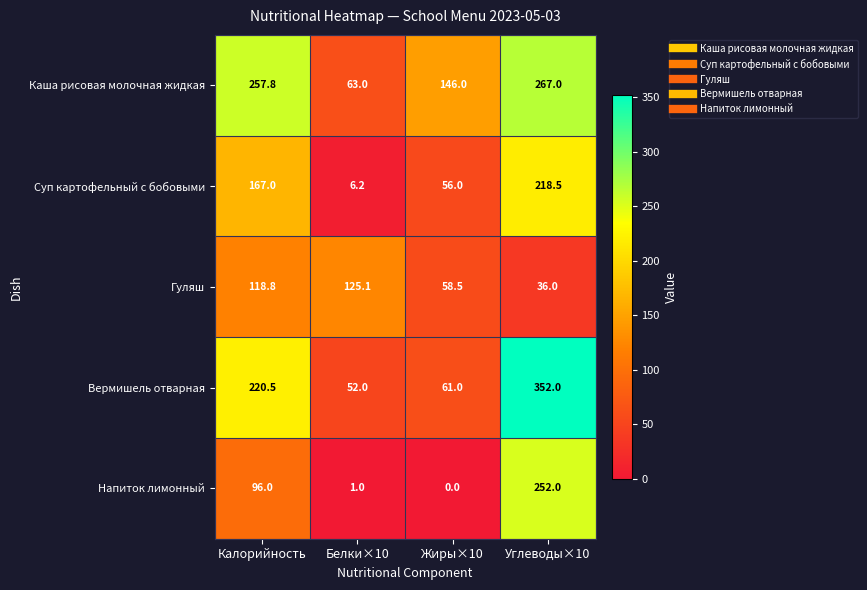

Which series changed the most between Калорийность and Углеводы×10?

Напиток лимонный